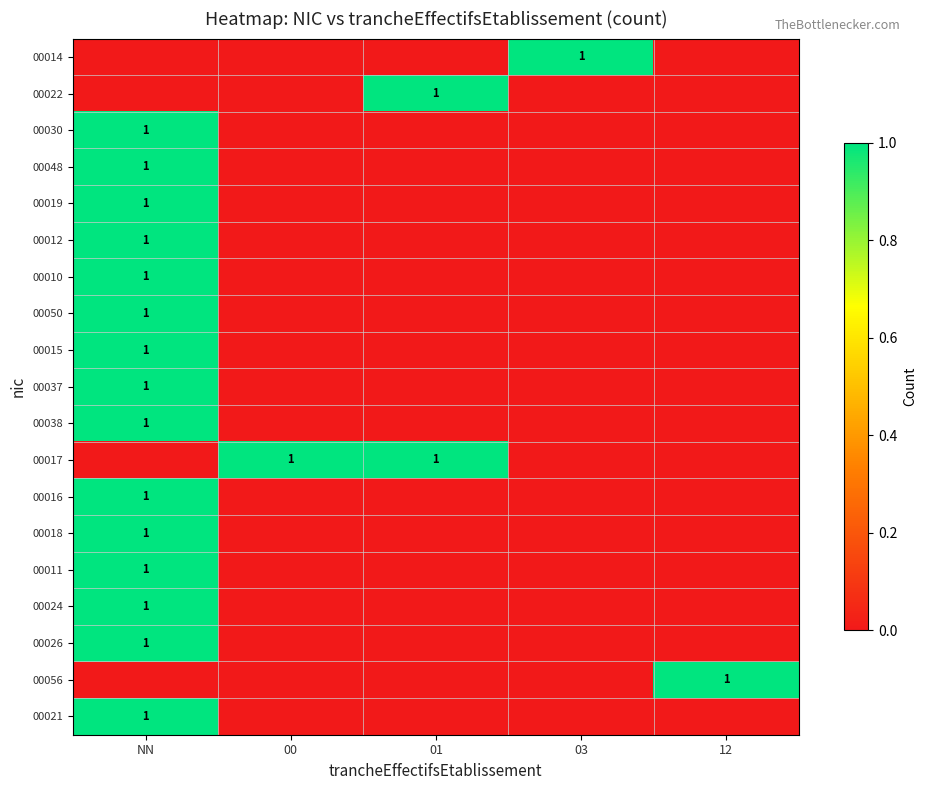

The value of 00026 at NN is 1. True or false?

True